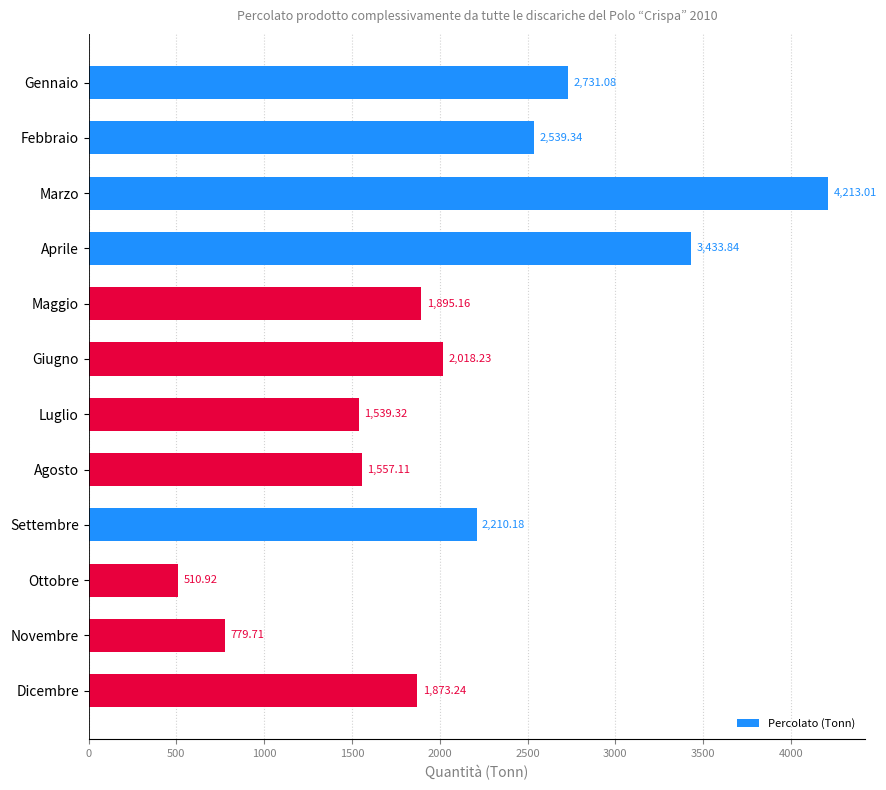

Which category has the lowest value across all series?

Ottobre